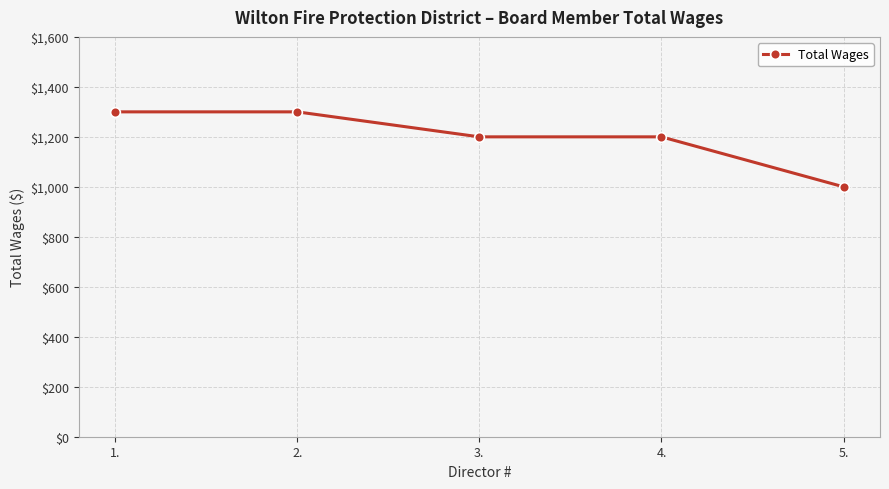

Count the values in the range 1200 to 1300.

4